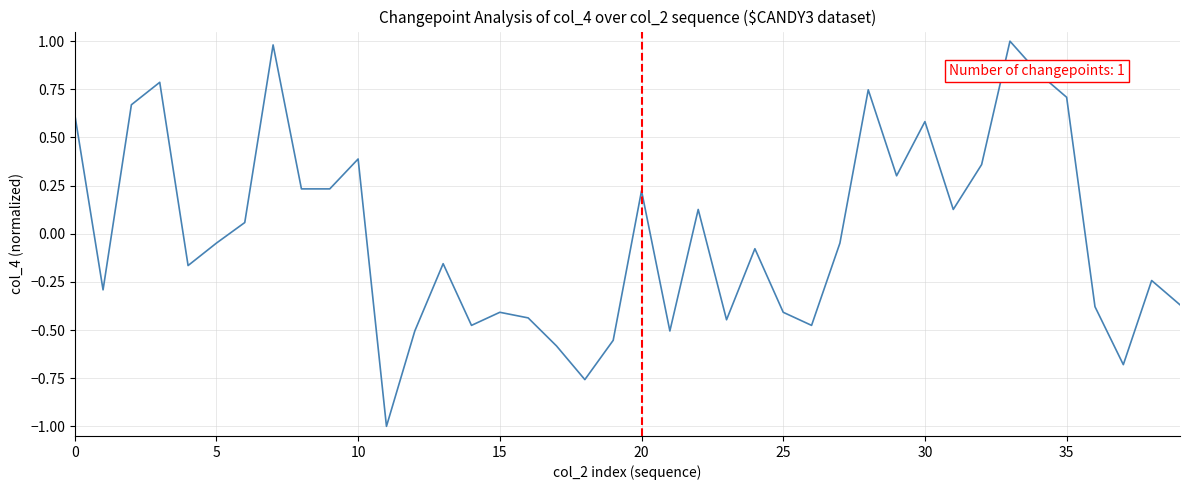

What is the minimum value shown in the chart?

-1.0